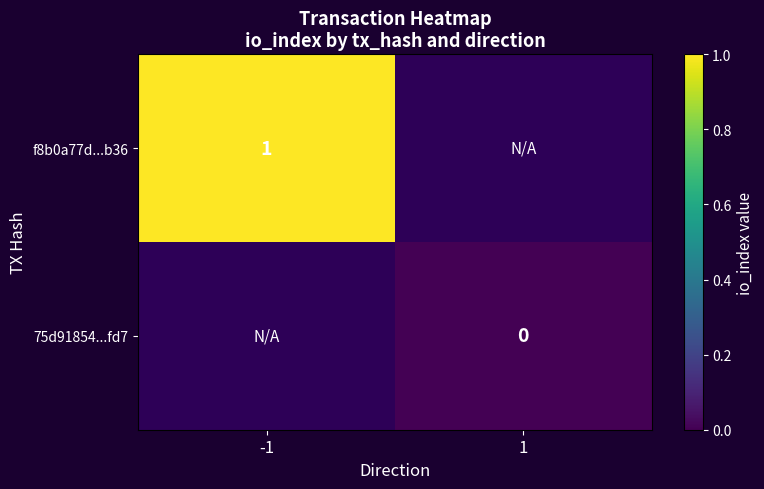

Is it true that f8b0a77d...b36 equals 1 at -1?

True